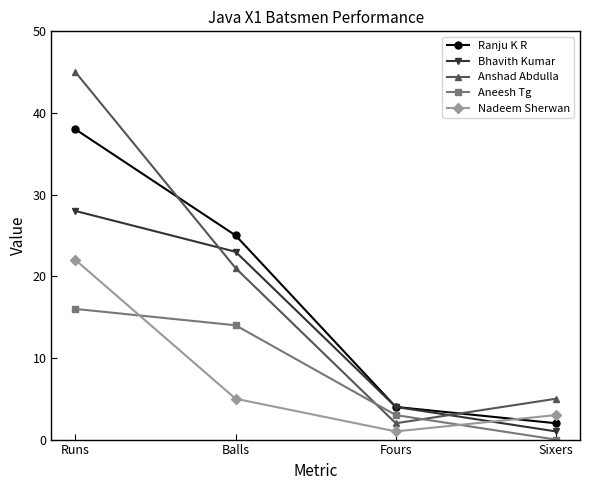

Reading right to left, what are all the values shown in this chart?

Ranju K R: 2	4	25	38
Bhavith Kumar: 1	4	23	28
Anshad Abdulla: 5	2	21	45
Aneesh Tg: 0	3	14	16
Nadeem Sherwan: 3	1	5	22